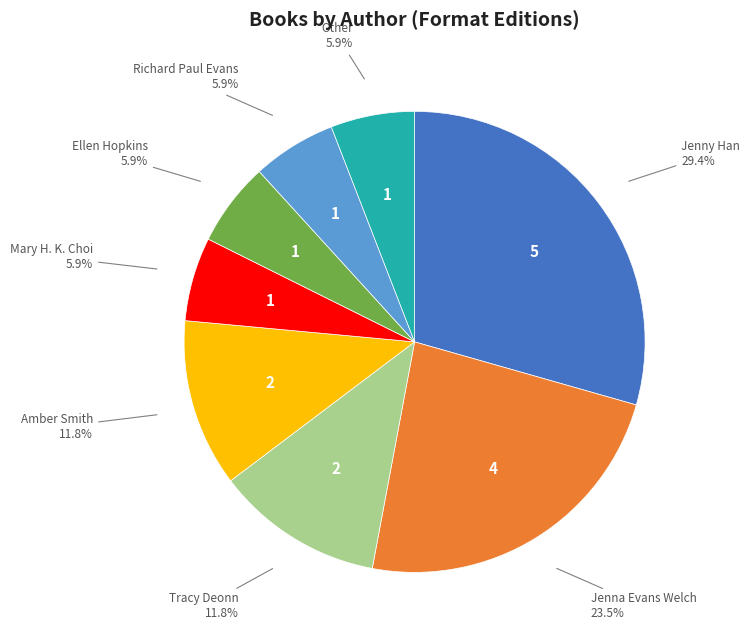

Does any single category account for the majority?

No